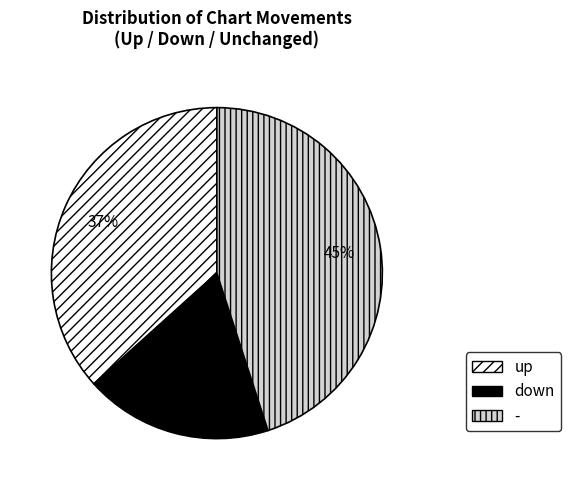

Which has a higher value, down or -?

-